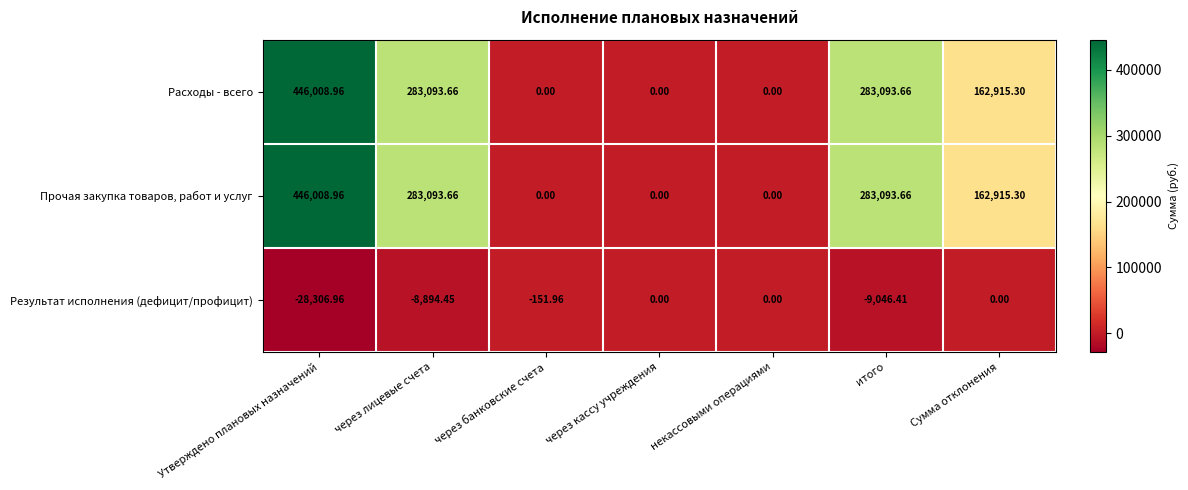

How many categories are shown in the chart?

7